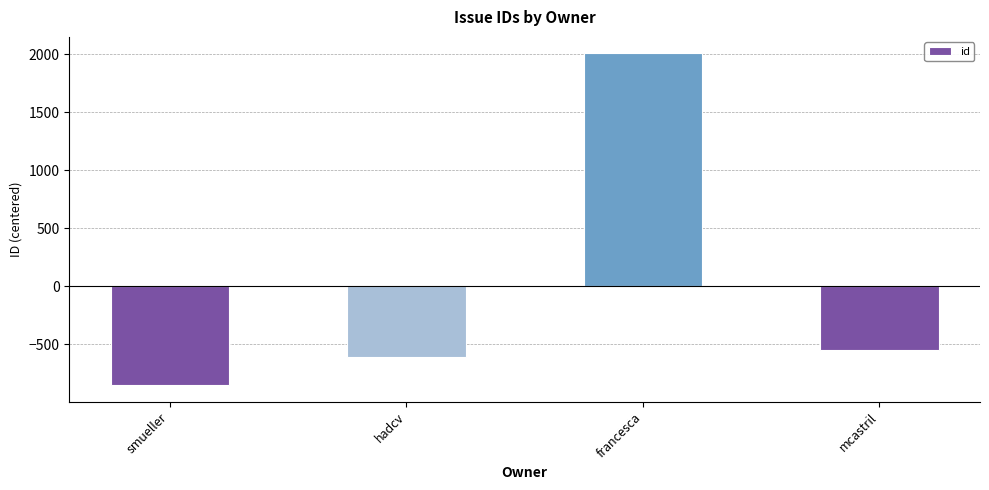

How many bars are there in total?

4